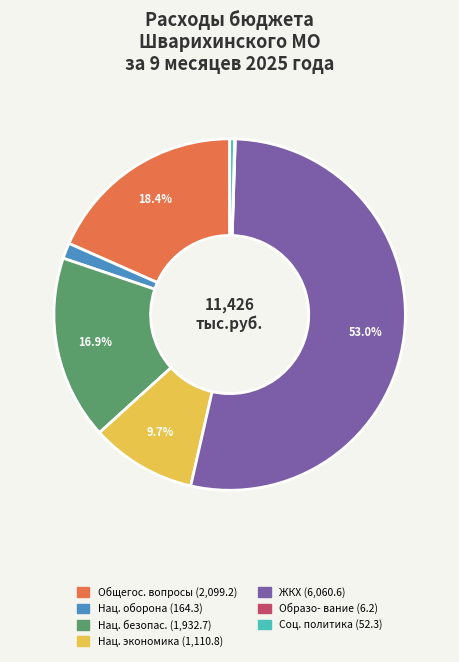

Is there a majority slice in this chart?

Yes